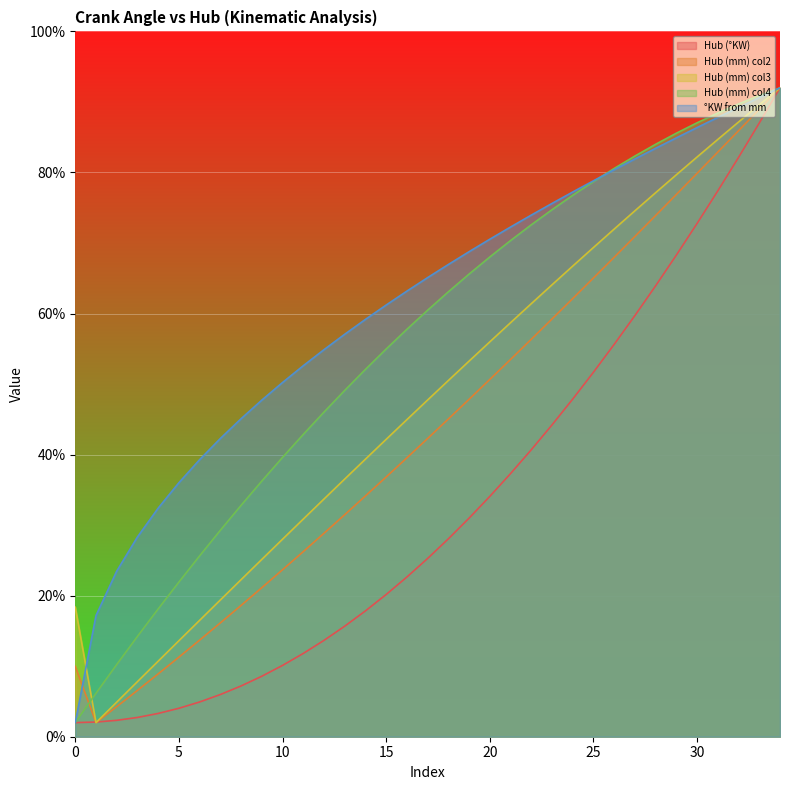

Is it true that °KW from mm equals 36.1 at 18?

False